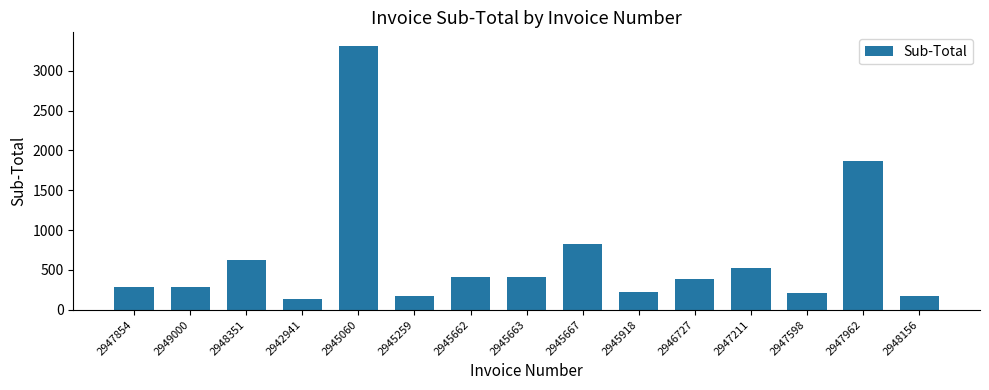

How many data points does each series have?

15